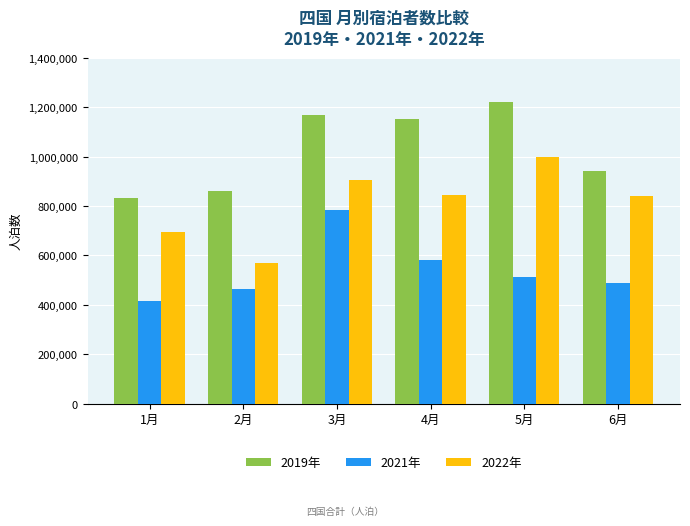

Which series changed the most between 2月 and 3月?

2022年